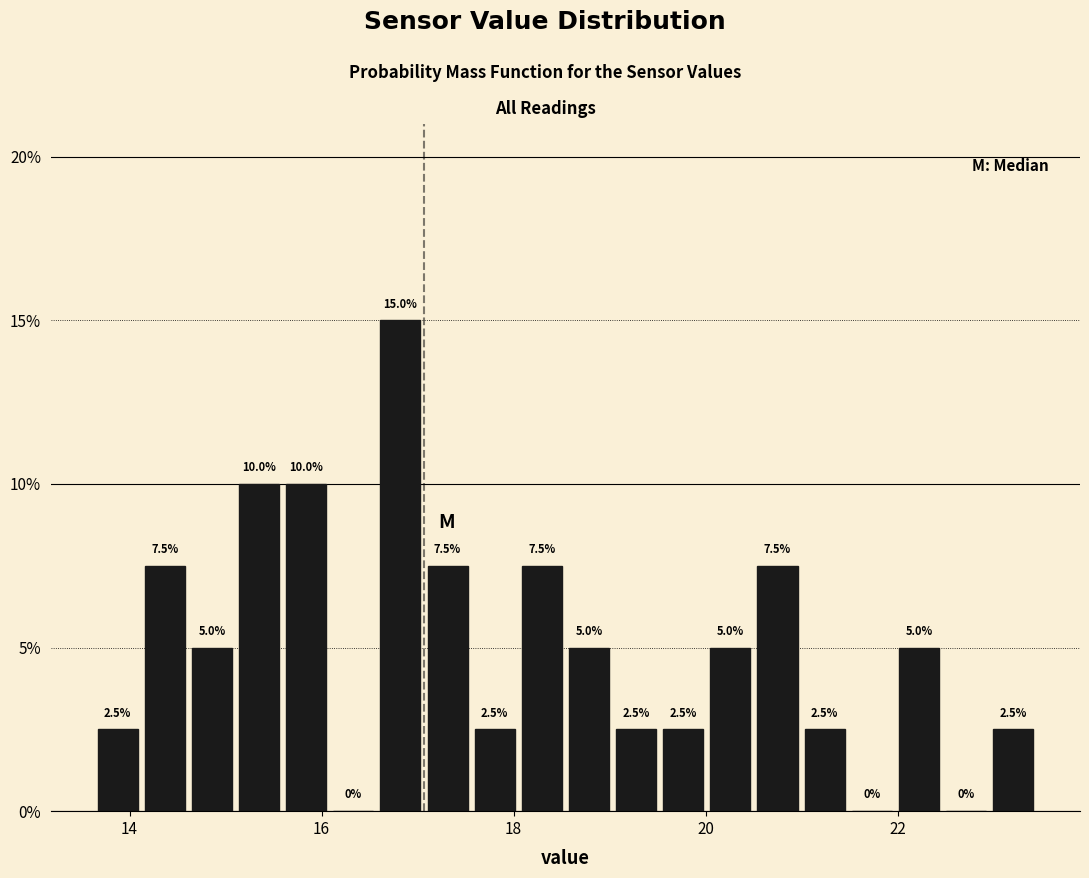

Around what value on the x-axis is the tallest bar? Give the approximate position of its centre, as read against the axis.

16.8